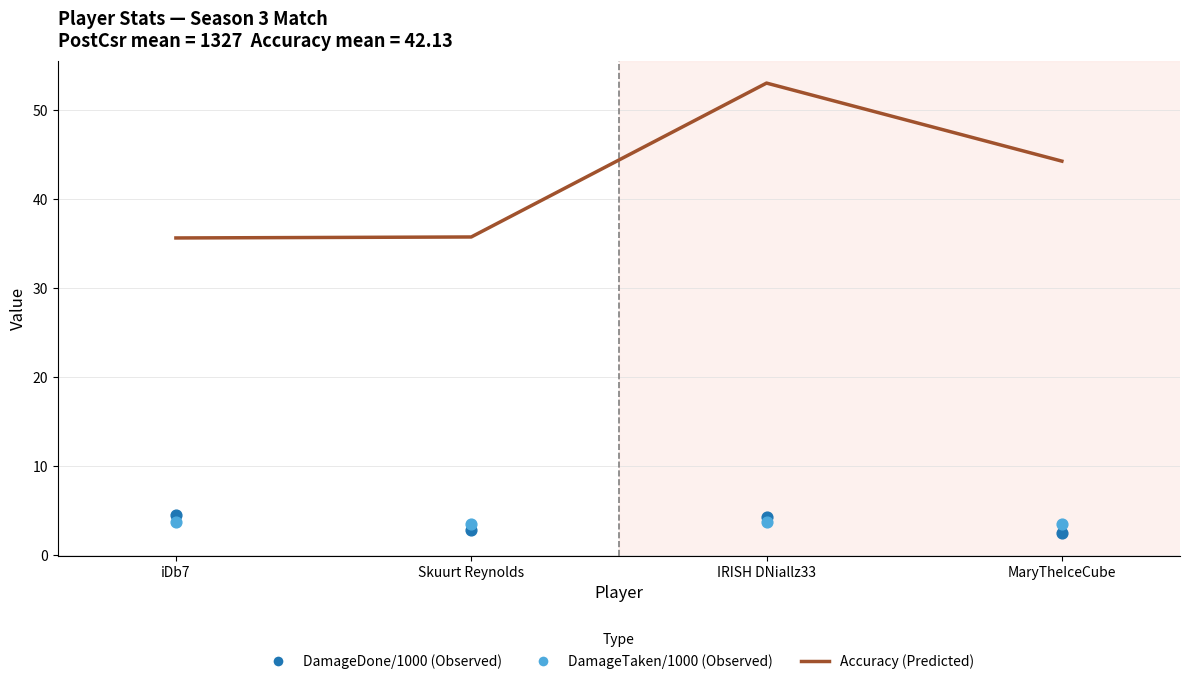

Which series has the largest total across all categories?

Accuracy (Predicted)